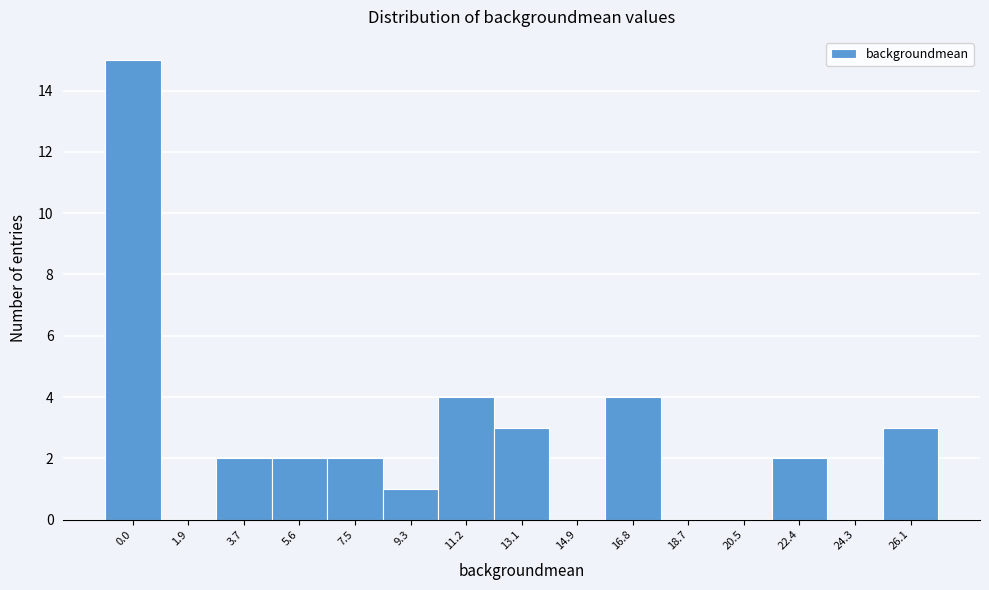

Reading right to left, list all the values displayed in this chart.

26.1=3	24.3=0	22.4=2	20.5=0	18.7=0	16.8=4	14.9=0	13.1=3	11.2=4	9.3=1	7.5=2	5.6=2	3.7=2	1.9=0	0.0=15